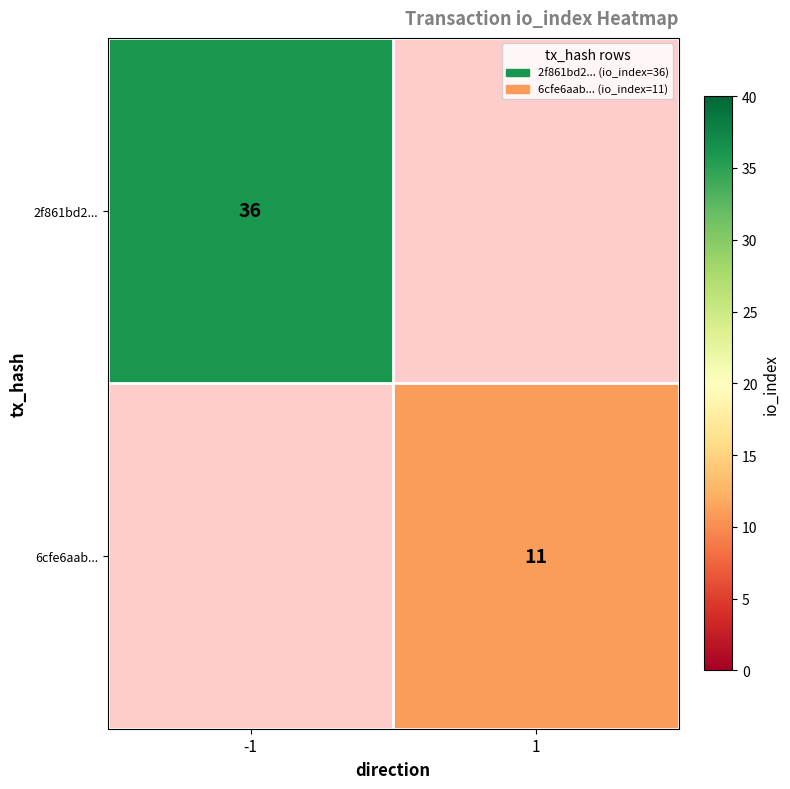

The value of 2f861bd2... at -1 is 56. True or false?

False